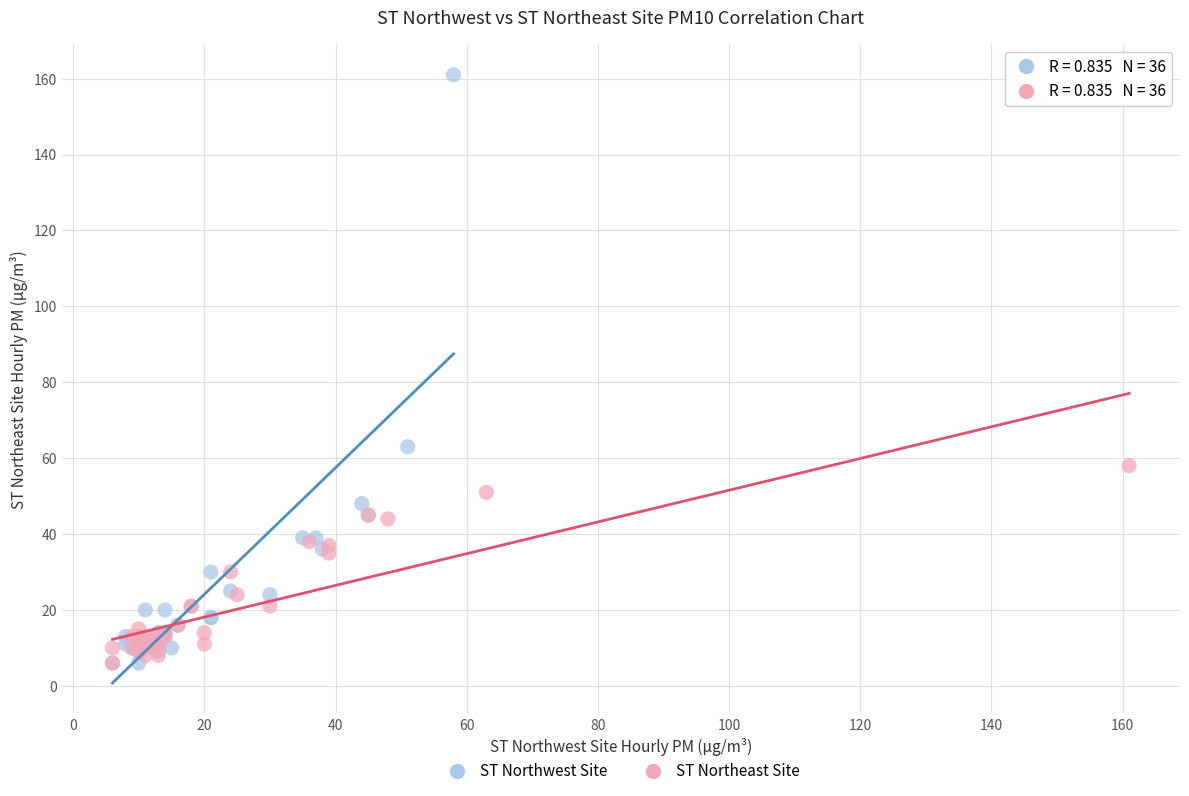

Which series has the largest Y range (max minus min)?

ST Northwest Site